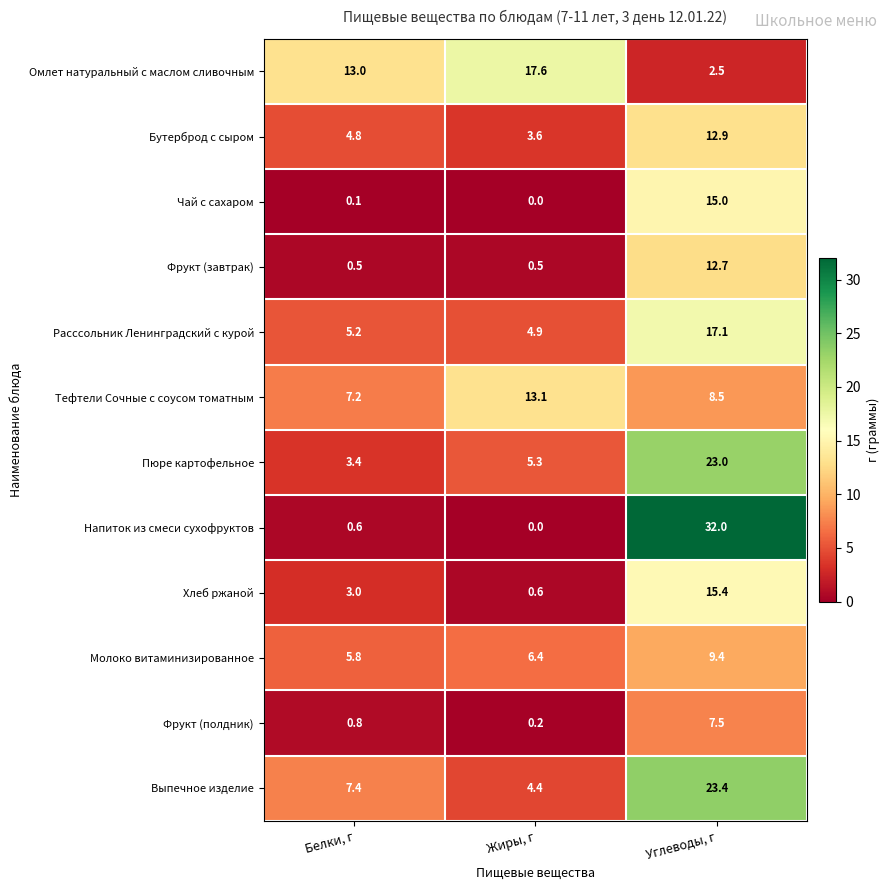

The value of Омлет натуральный с маслом сливочным at Жиры, г is 7.0. True or false?

False